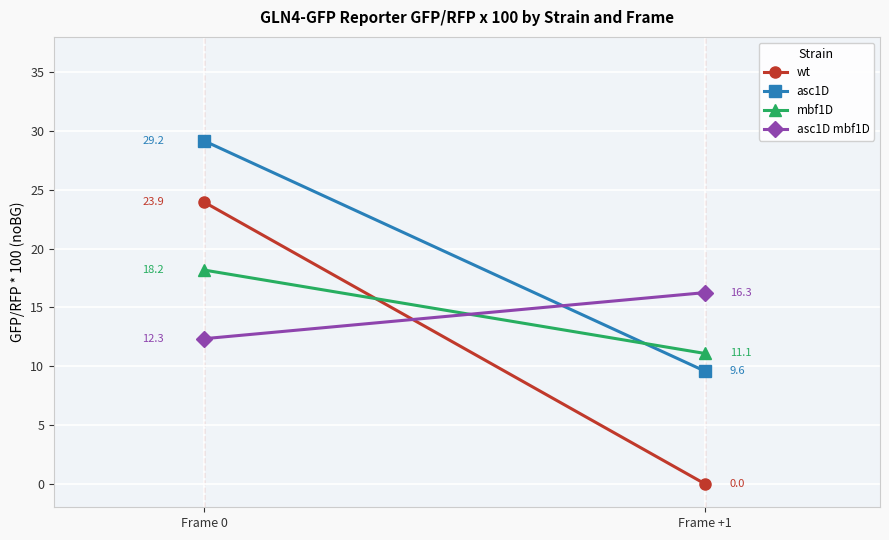

Reading right to left, transcribe all the data shown in this chart.

wt: 0.0	23.9
asc1D: 9.6	29.2
mbf1D: 11.1	18.2
asc1D mbf1D: 16.3	12.3